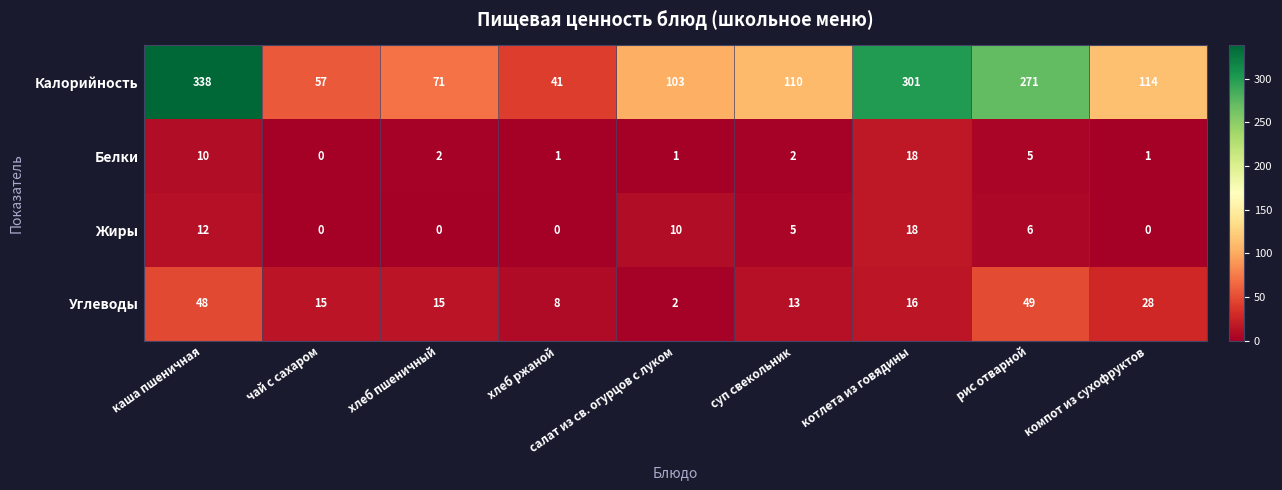

Where is Углеводы nearest to the value 25?

компот из сухофруктов